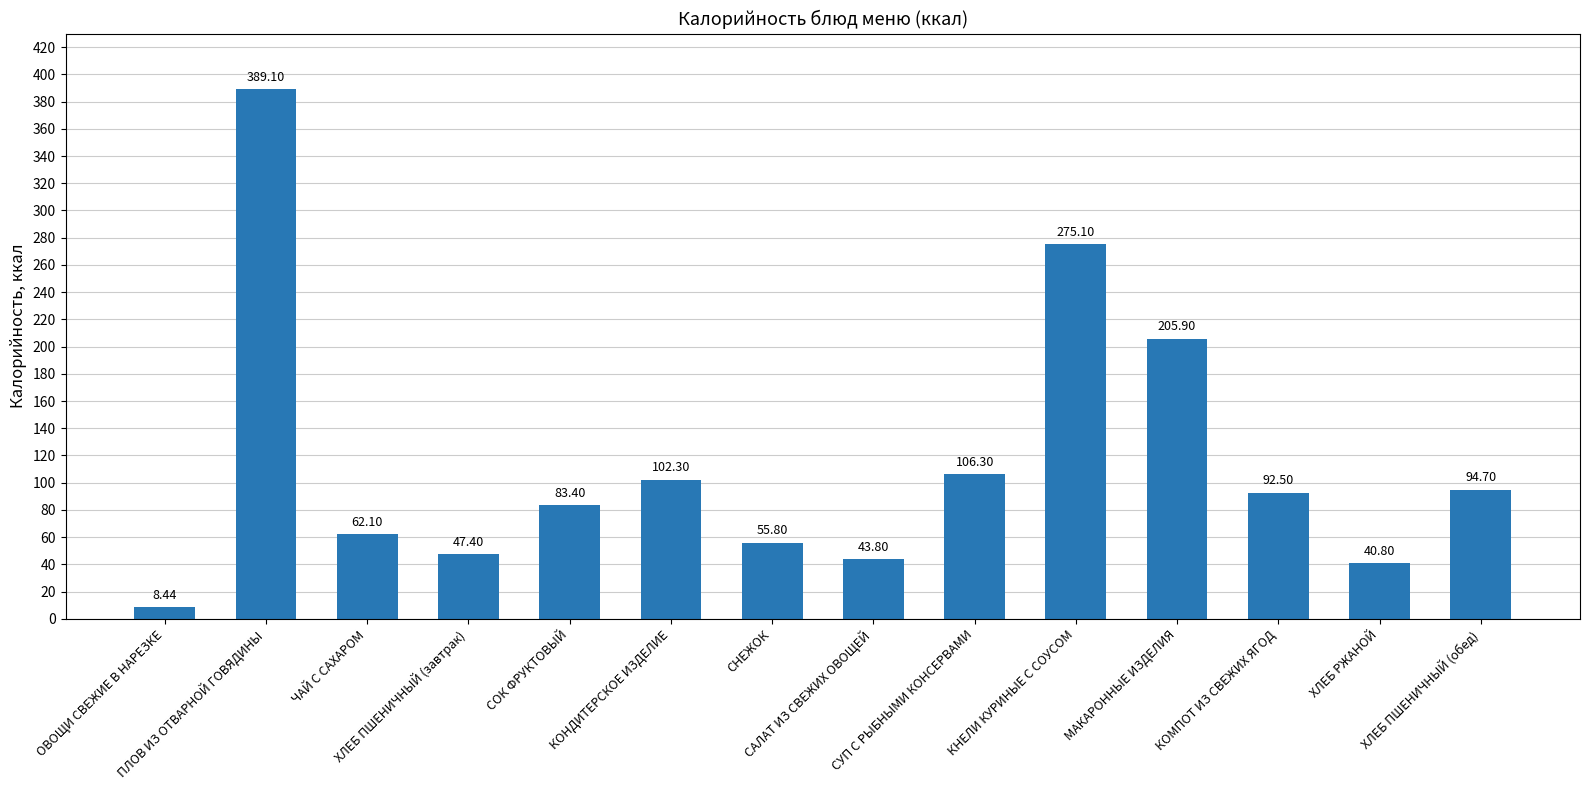

Approximately how many times larger is the value at САЛАТ ИЗ СВЕЖИХ ОВОЩЕЙ compared to СНЕЖОК?

0.8